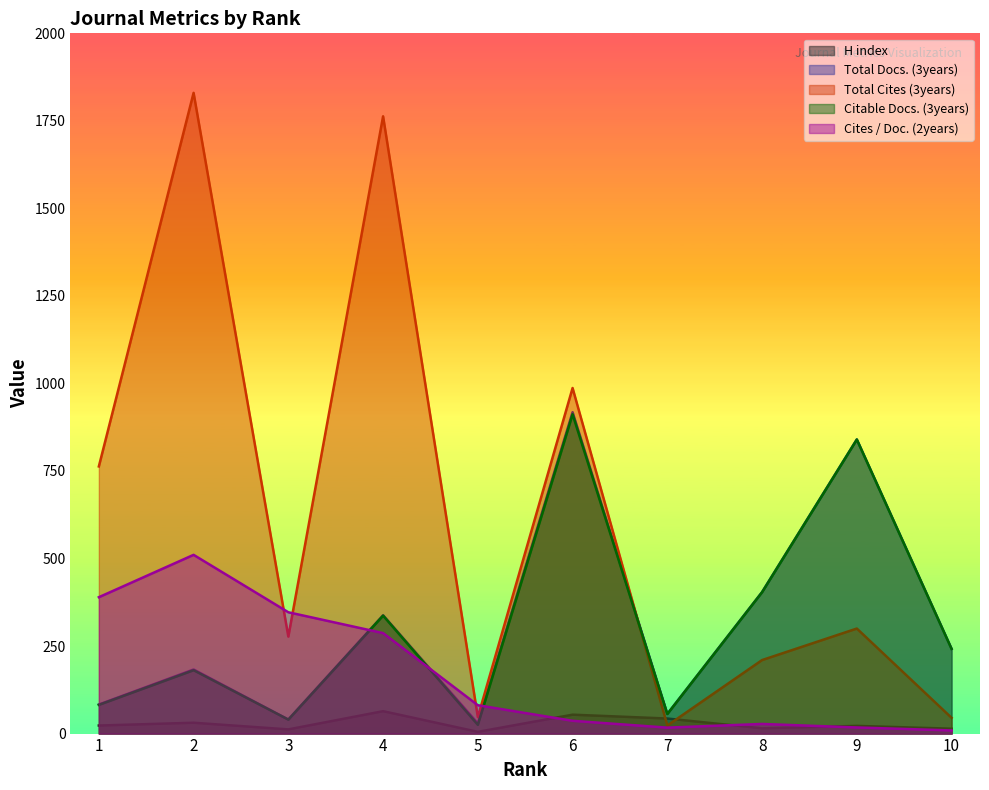

Reading left to right, list all the values displayed in this chart.

H index: 23.0	31.0	12.0	64.0	5.0	54.0	43.0	15.0	22.0	14.0
Total Docs. (3years): 83.0	183.0	40.0	338.0	29.0	918.0	56.0	404.0	840.0	242.0
Total Cites (3years): 763.0	1830.0	277.0	1763.0	47.0	987.0	23.0	210.0	300.0	45.0
Citable Docs. (3years): 82.0	181.0	40.0	337.0	25.0	912.0	56.0	404.0	840.0	242.0
Cites / Doc. (2years): 389.5	510.5	346.5	287.0	81.0	36.5	17.0	27.5	17.5	9.0